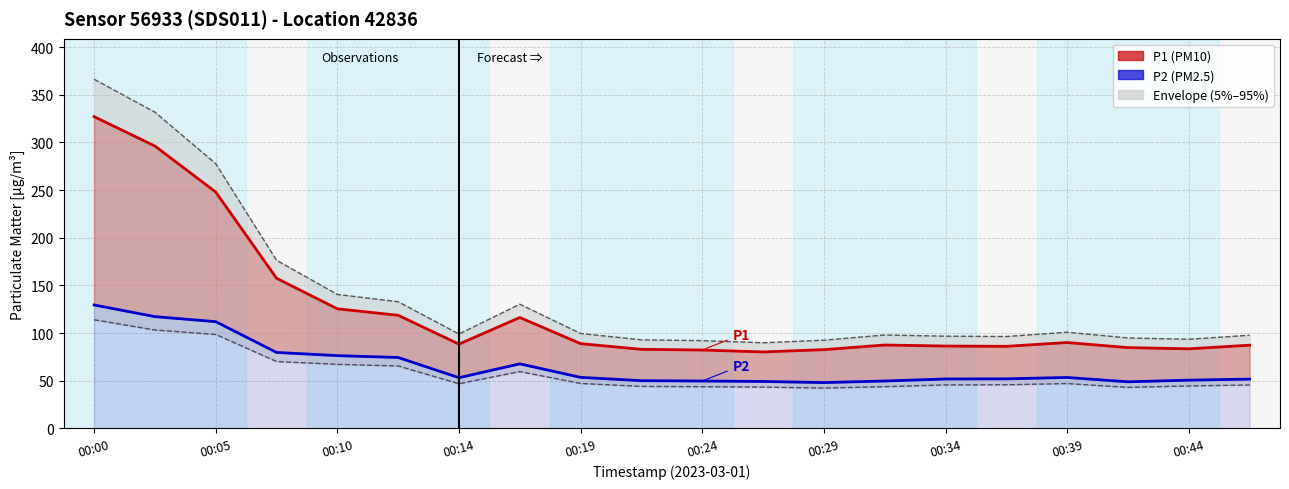

In P1 (PM10), how many points are lower than both neighbors (excluding endpoints)?

4